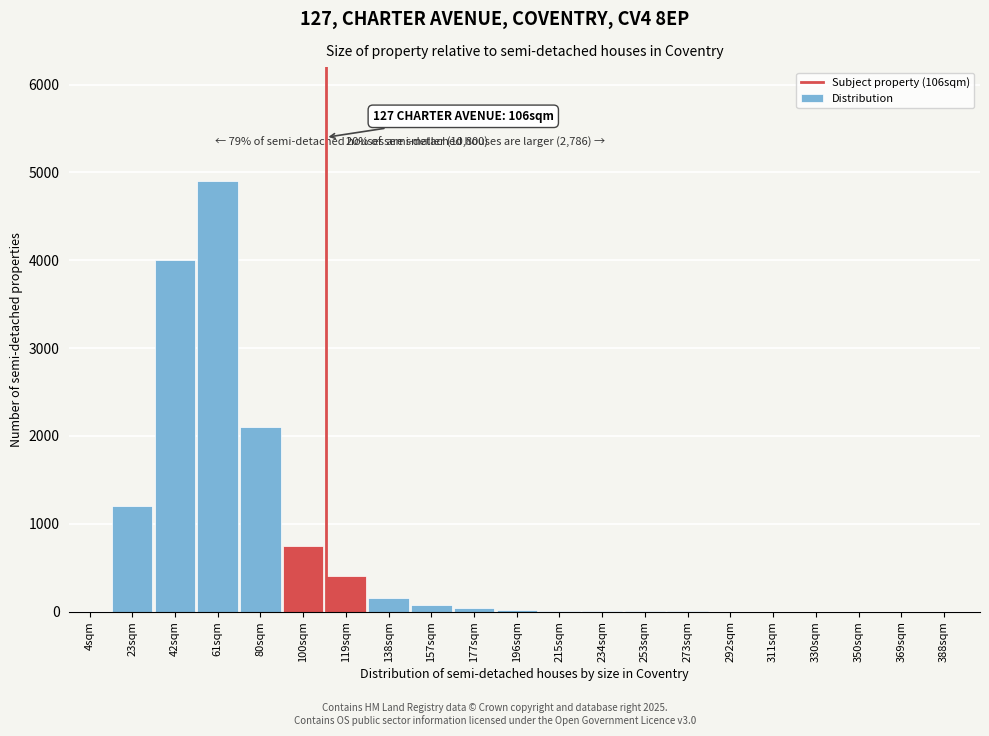

Where is the data nearest to the value 2450?

80sqm